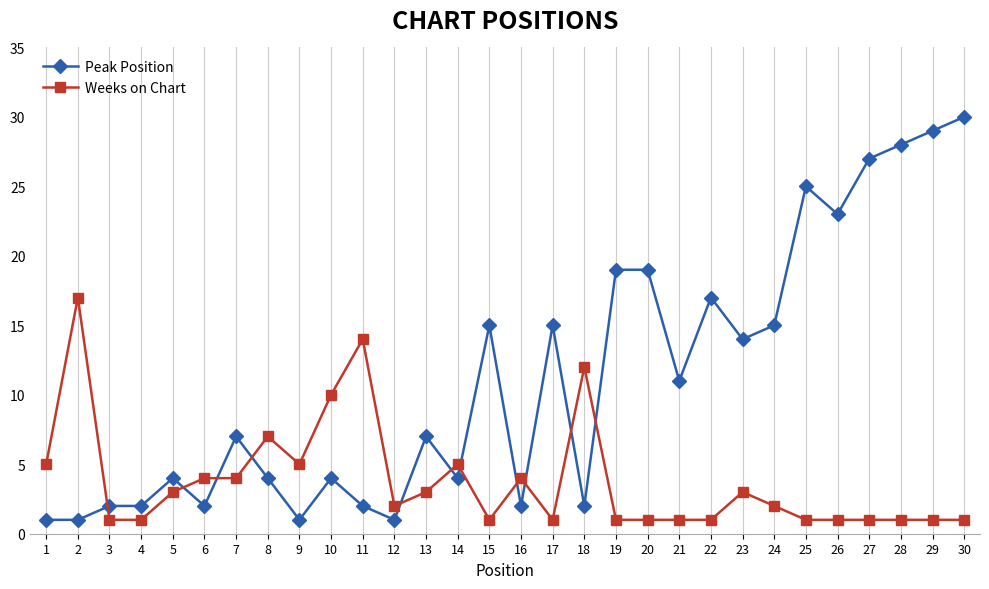

What is the minimum value shown in the chart?

1